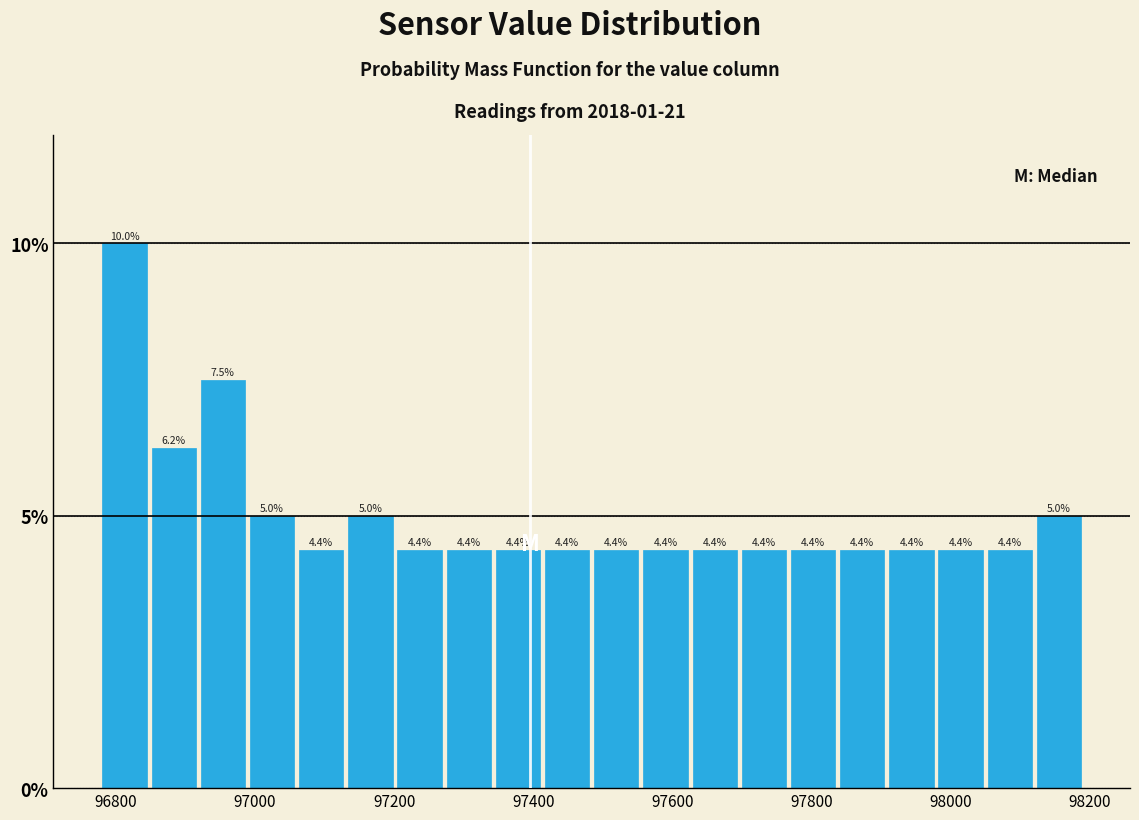

Read against the x-axis, roughly where is the centre of the tallest bar?

96820